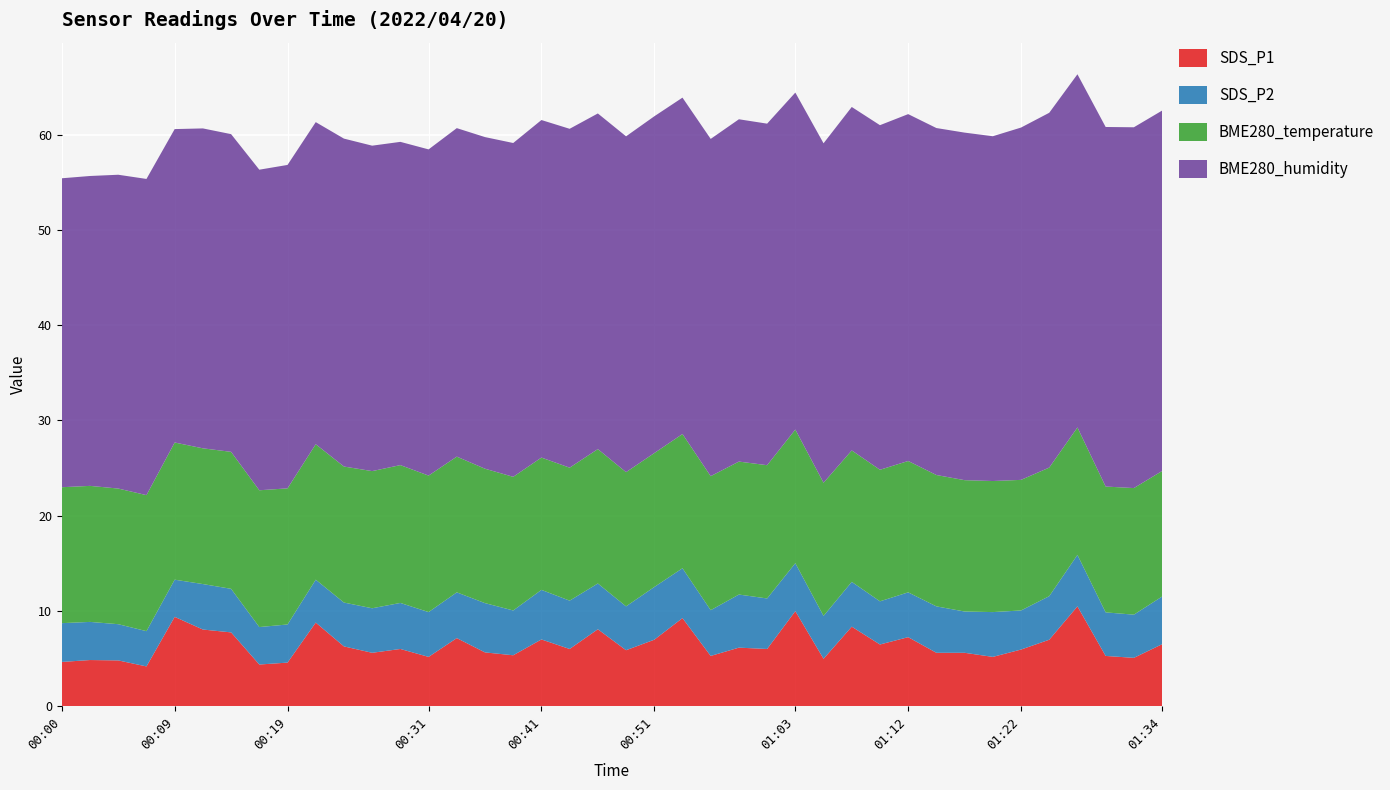

What is the maximum value for SDS_P1?

10.5